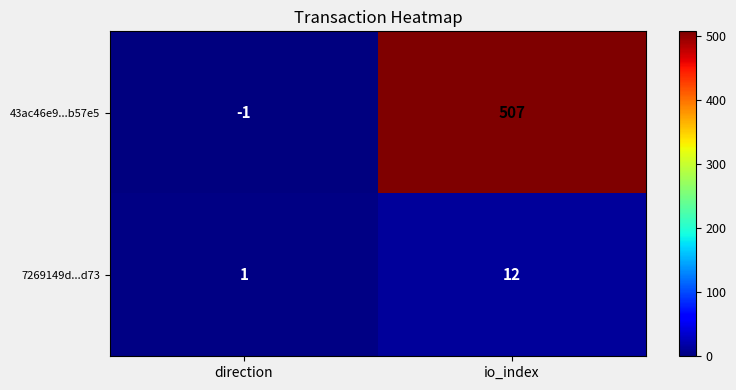

Is the value of 43ac46e9...b57e5 at direction greater than the value of 7269149d...d73 at io_index?

No